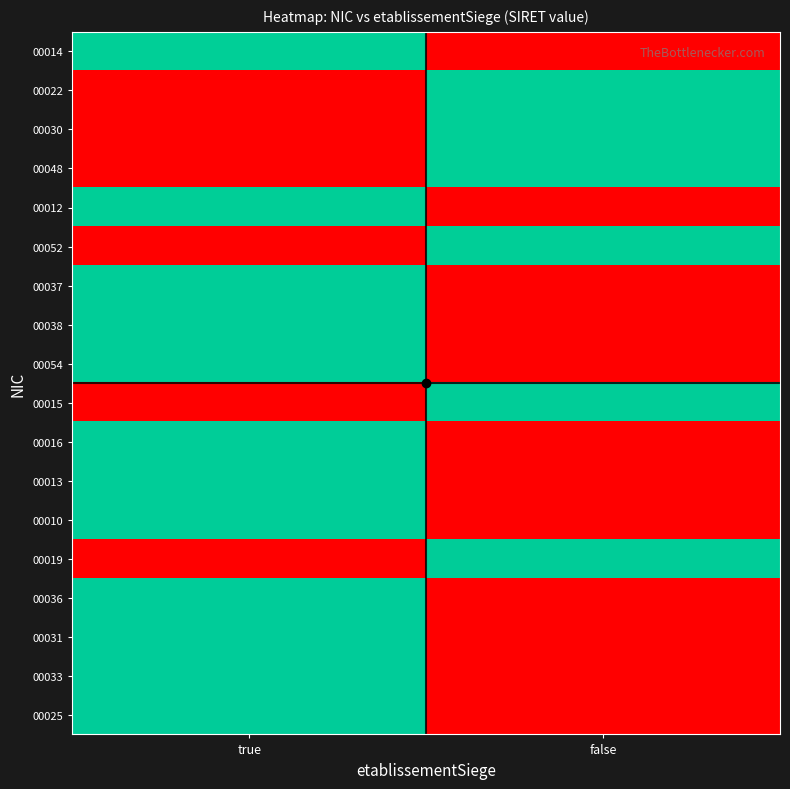

Reading left to right, list all the values displayed in this chart.

00014: true=30.7	false=0.0
00022: true=0.0	false=30.7
00030: true=0.0	false=30.7
00048: true=0.0	false=30.7
00012: true=30.9	false=0.0
00052: true=0.0	false=30.9
00037: true=31.1	false=0.0
00038: true=31.1	false=0.0
00054: true=31.1	false=0.0
00015: true=0.0	false=31.1
00016: true=31.1	false=0.0
00013: true=31.1	false=0.0
00010: true=31.1	false=0.0
00019: true=0.0	false=31.3
00036: true=31.3	false=0.0
00031: true=31.3	false=0.0
00033: true=31.3	false=0.0
00025: true=31.3	false=0.0